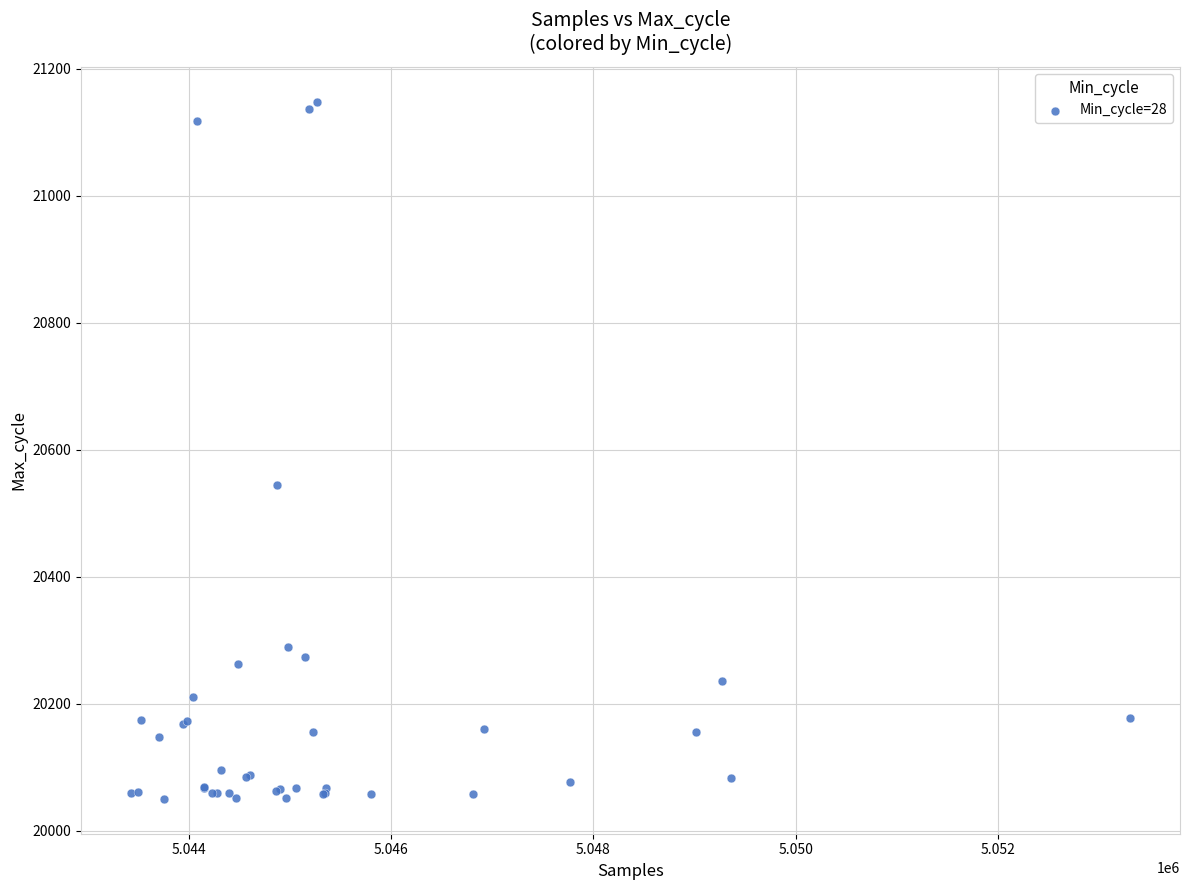

What Y value in the scatter plot is closest to 20599?

20545